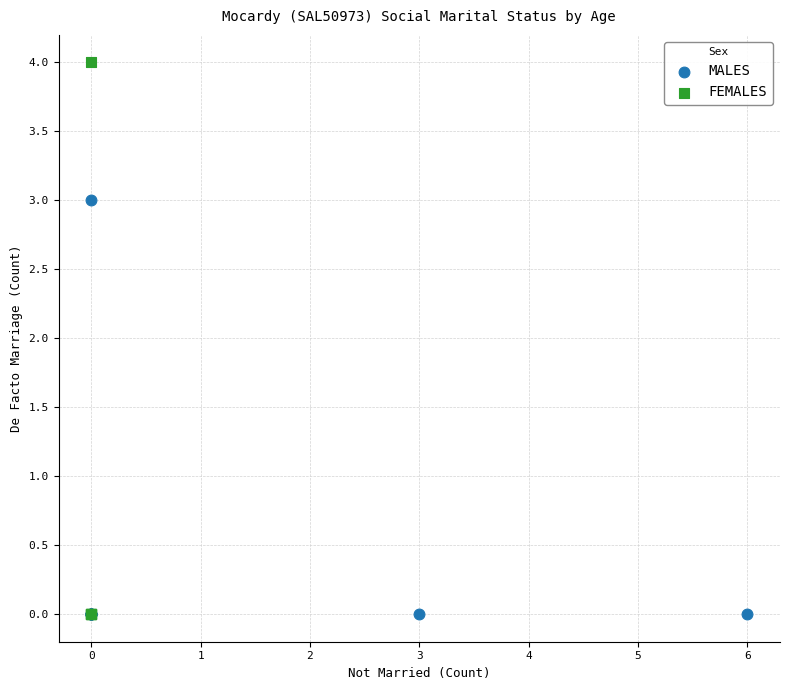

Which series contains the highest Y value?

FEMALES